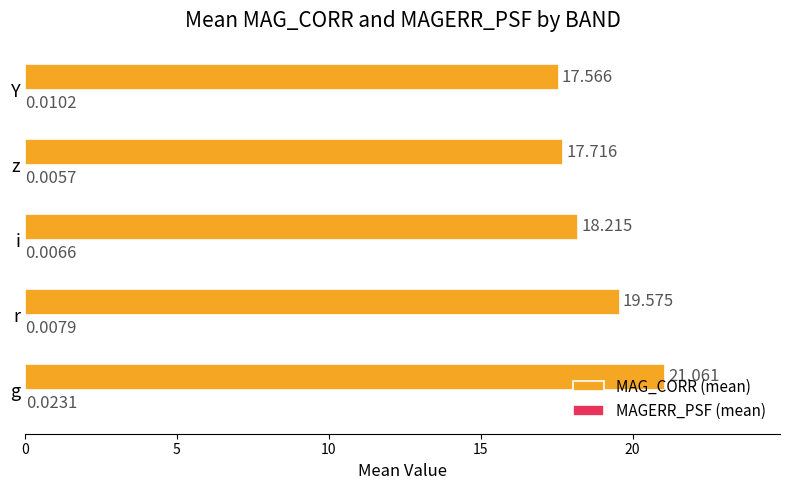

At which category is the sum across all series the highest?

g